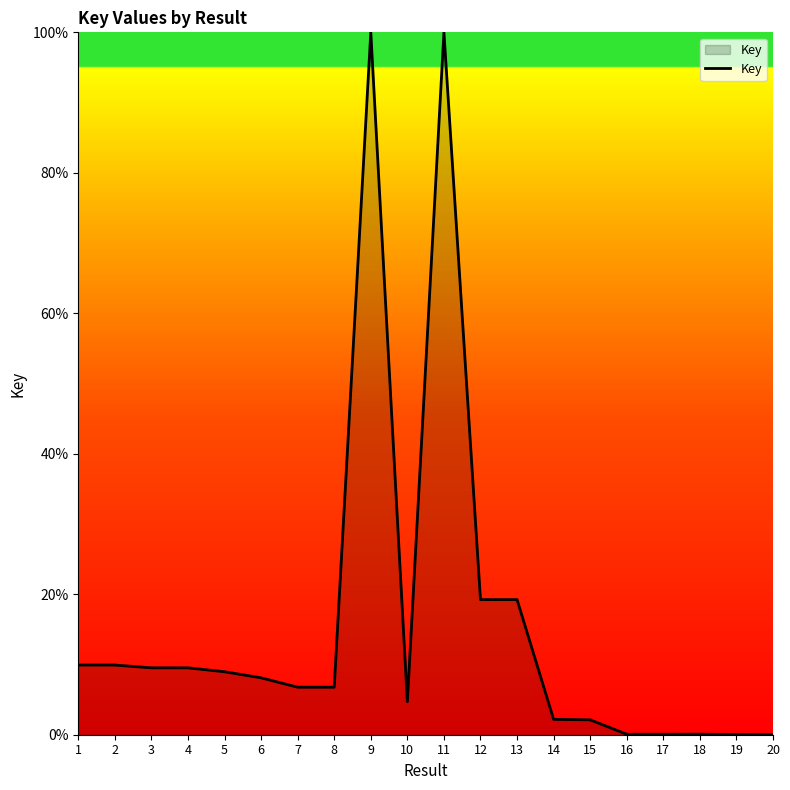

What is the difference between the maximum and minimum values?

100.0